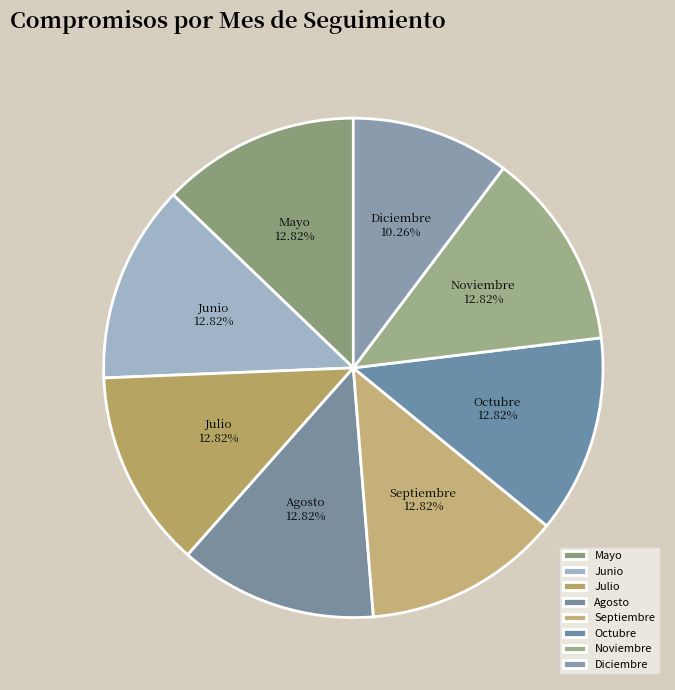

How many segments does this pie chart have?

8